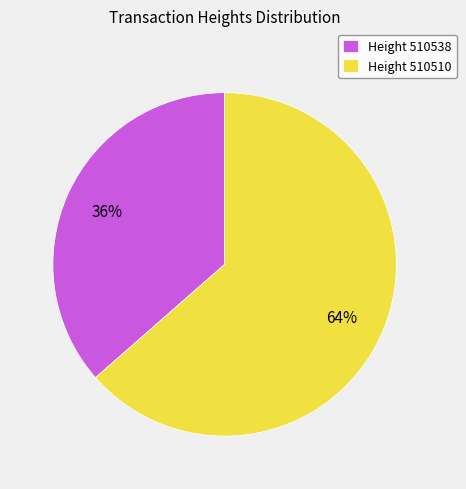

How many slices are in this pie chart?

2